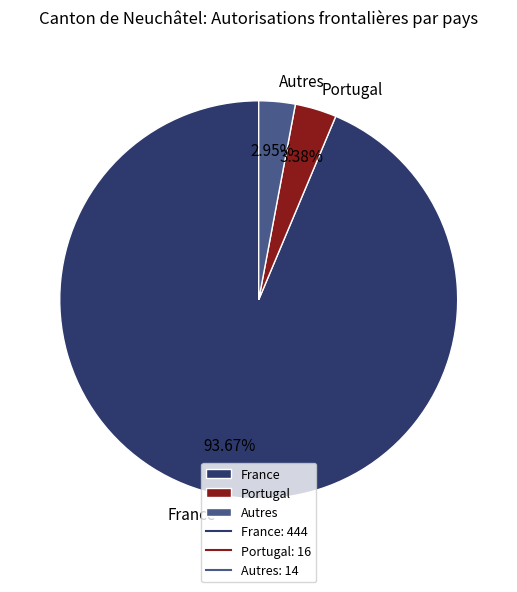

Which category has the biggest portion of the pie?

France